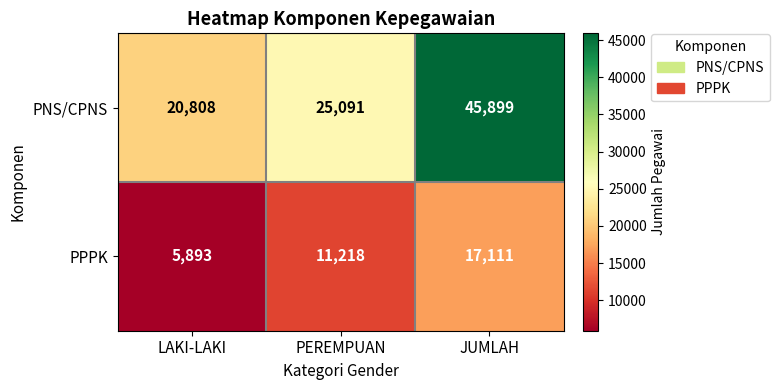

Rank the series at JUMLAH from highest to lowest value.

PNS/CPNS, PPPK